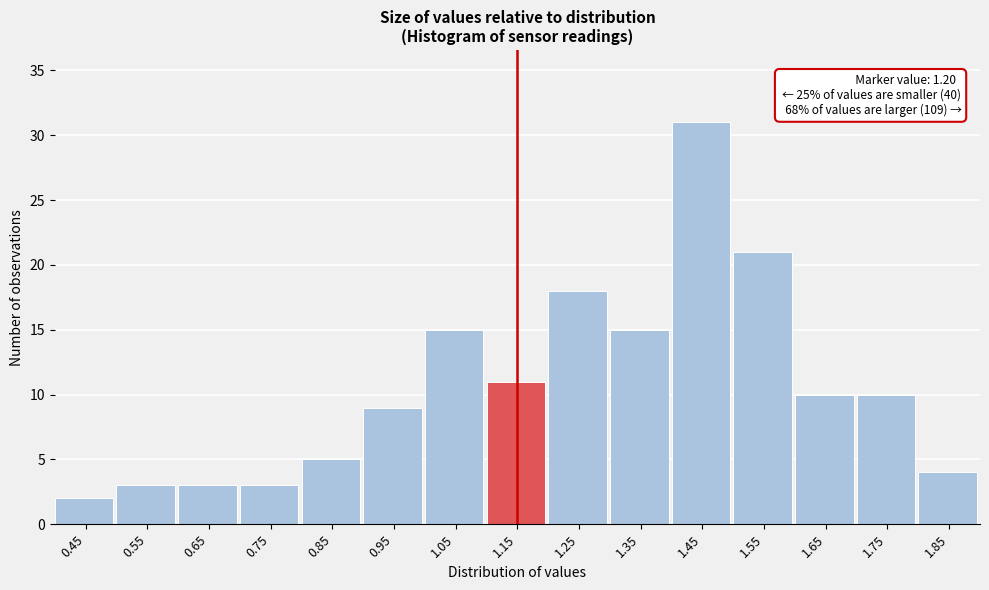

Reading left to right, transcribe all the data shown in this chart.

2	3	3	3	5	9	15	11	18	15	31	21	10	10	4